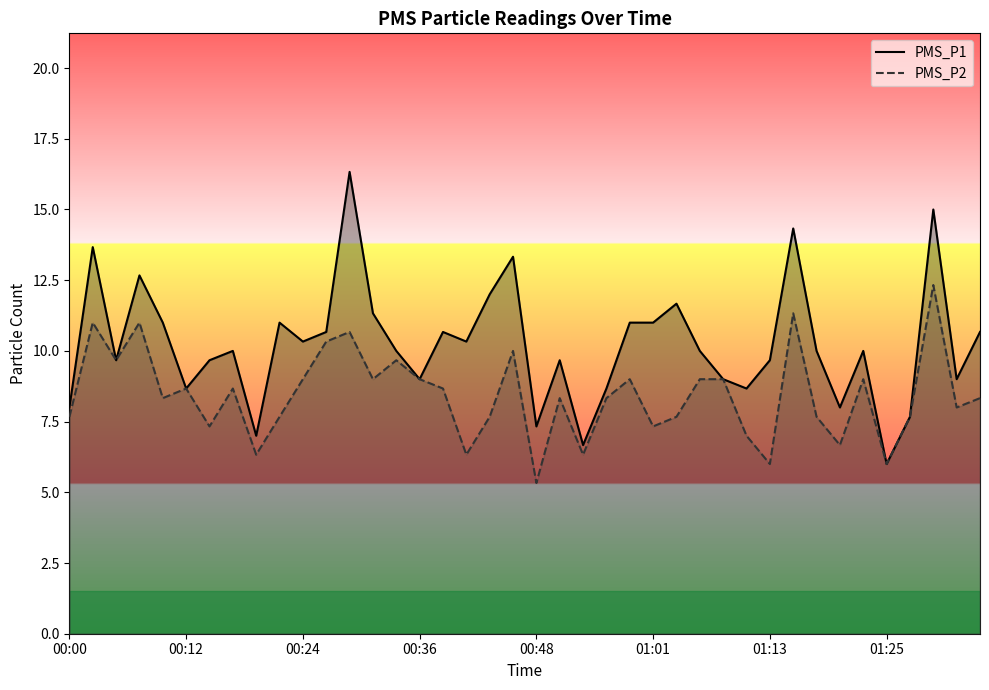

True or false: PMS_P1 and PMS_P2 intersect in this chart.

False